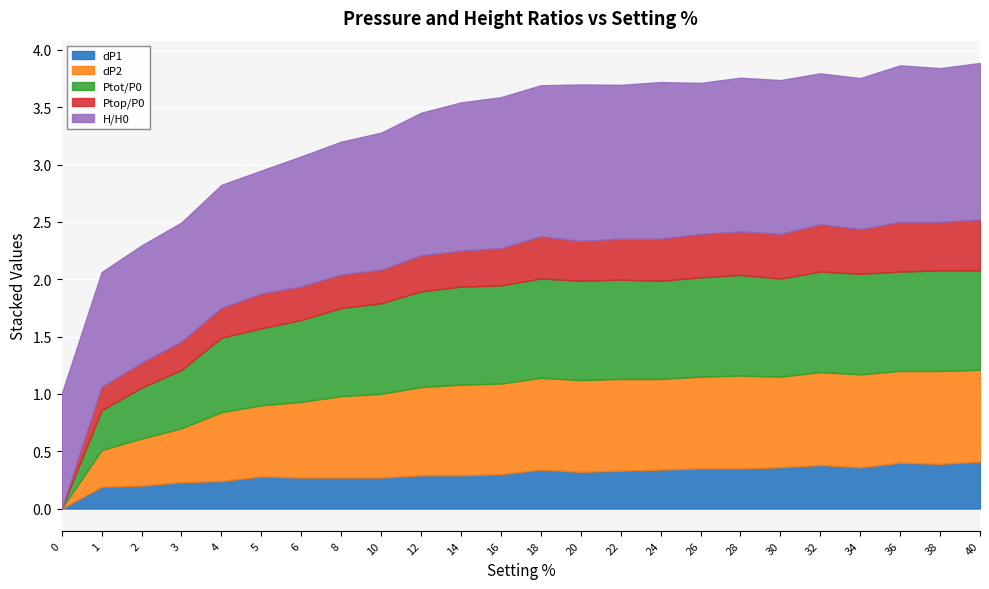

Which label corresponds to the largest value in the chart?

20